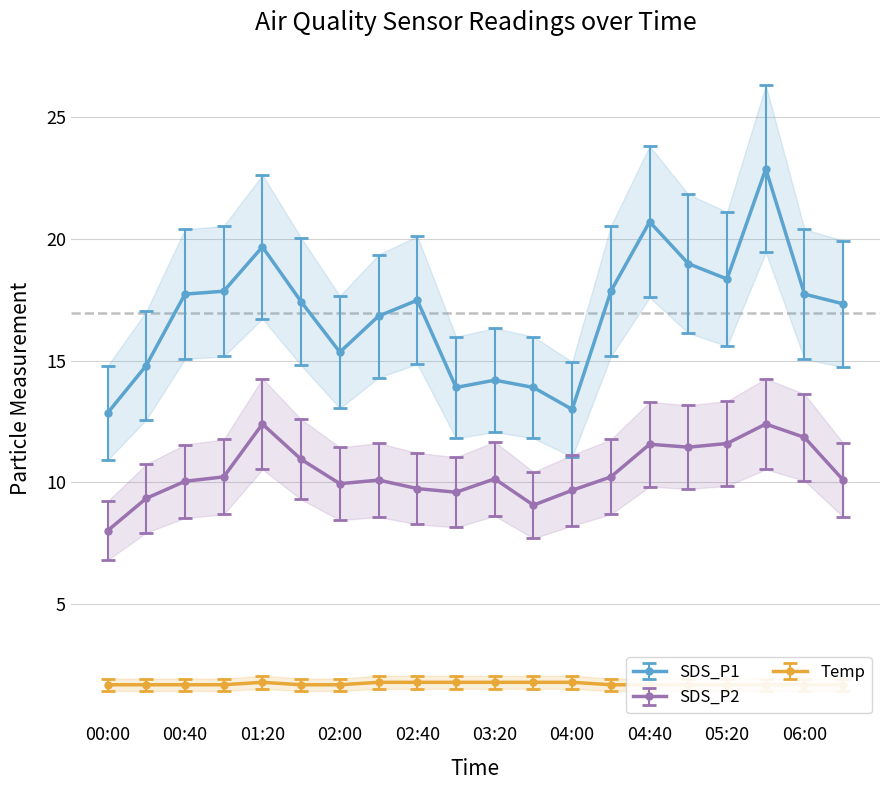

Is the value of Temp at 03:00 greater than the value of SDS_P2 at 03:00?

No